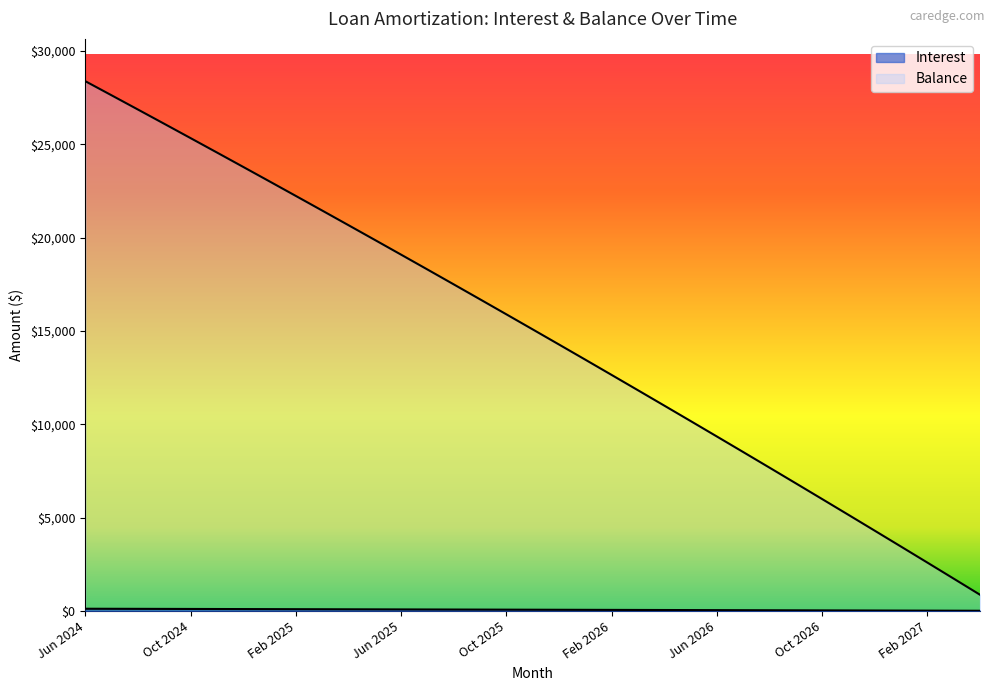

Which category has the highest value in the Interest series?

Jun 2024